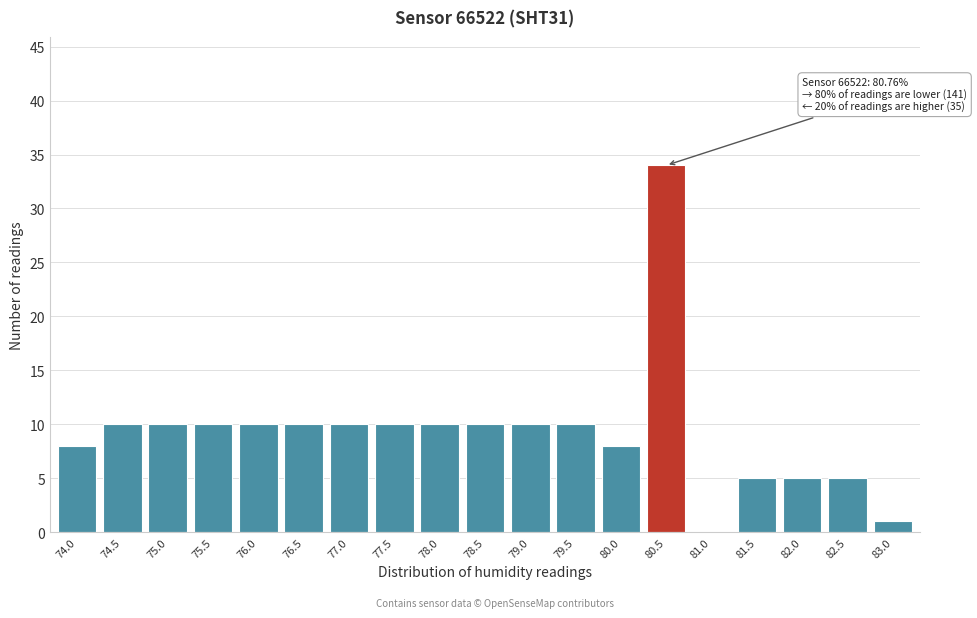

Reading right to left, list all the values displayed in this chart.

83.0=1	82.5=5	82.0=5	81.5=5	81.0=0	80.5=34	80.0=8	79.5=10	79.0=10	78.5=10	78.0=10	77.5=10	77.0=10	76.5=10	76.0=10	75.5=10	75.0=10	74.5=10	74.0=8